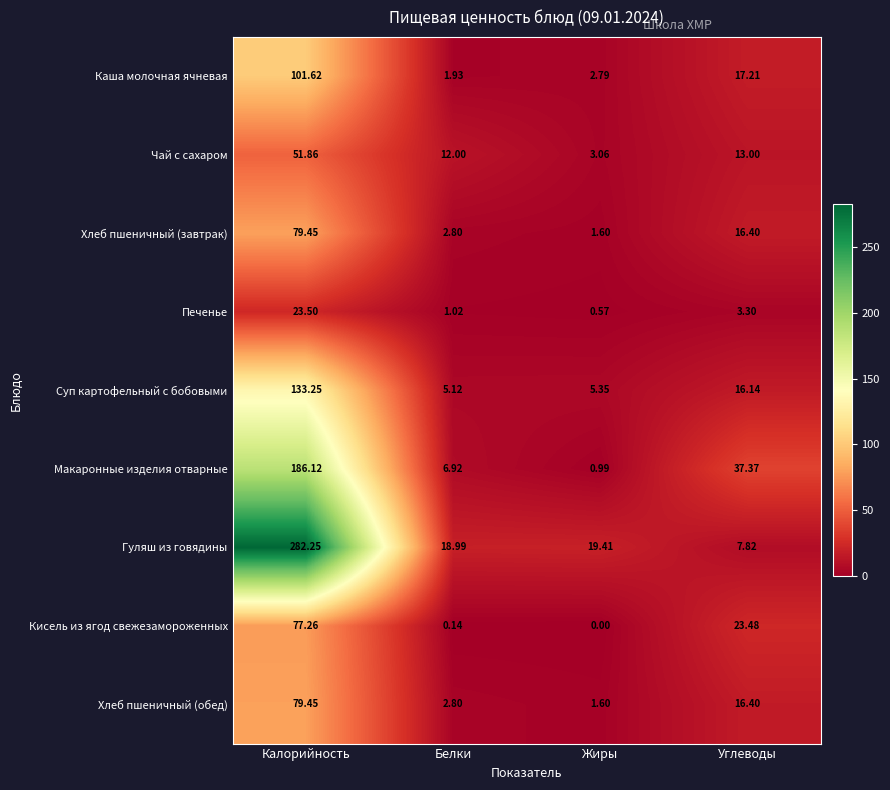

Which series changed the most between Калорийность and Углеводы?

Гуляш из говядины